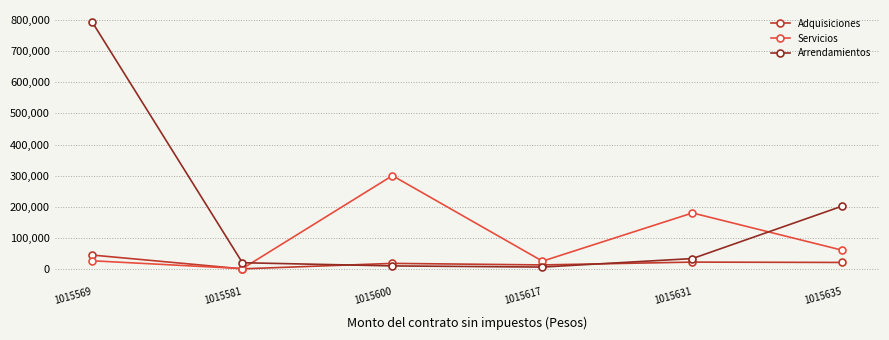

How many times do Servicios and Arrendamientos cross each other?

2